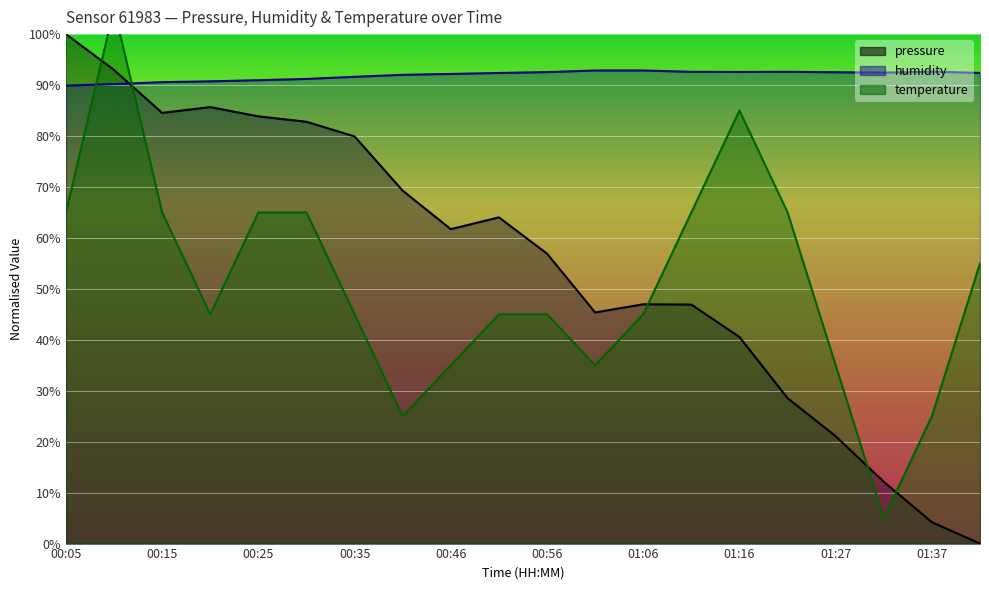

How many times do temperature and humidity cross each other?

2